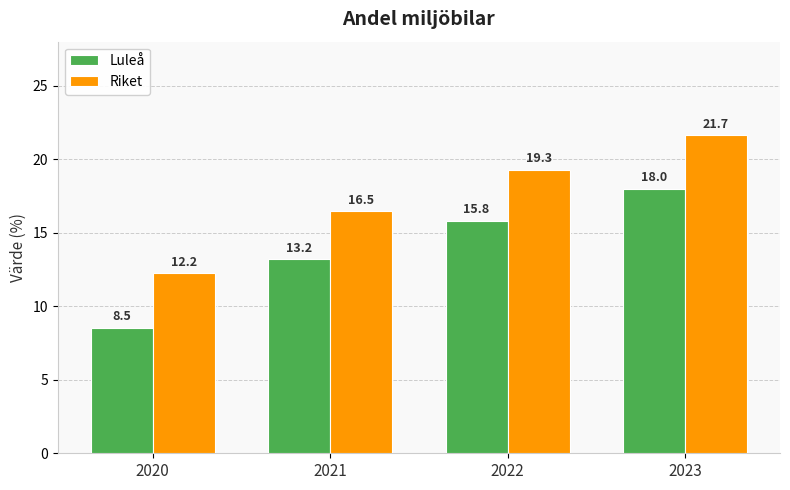

Reading right to left, transcribe all the data shown in this chart.

Luleå: 18.0	15.8	13.2	8.5
Riket: 21.7	19.3	16.5	12.2